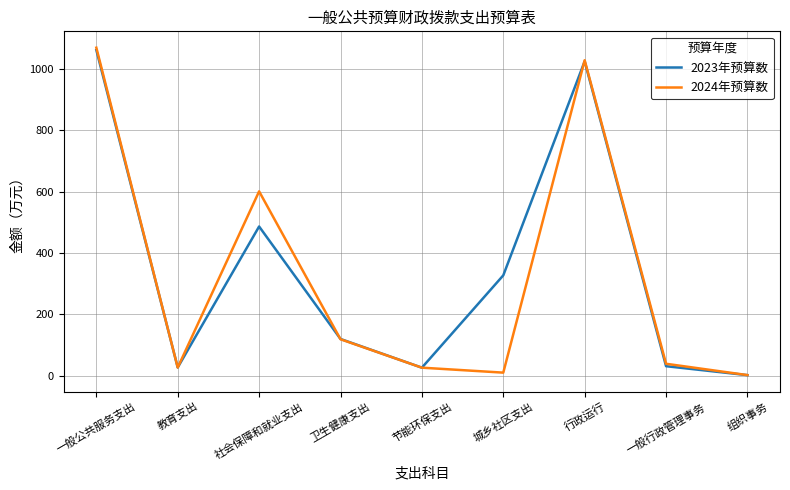

What is the highest value of the 2023年预算数 series?

1061.2